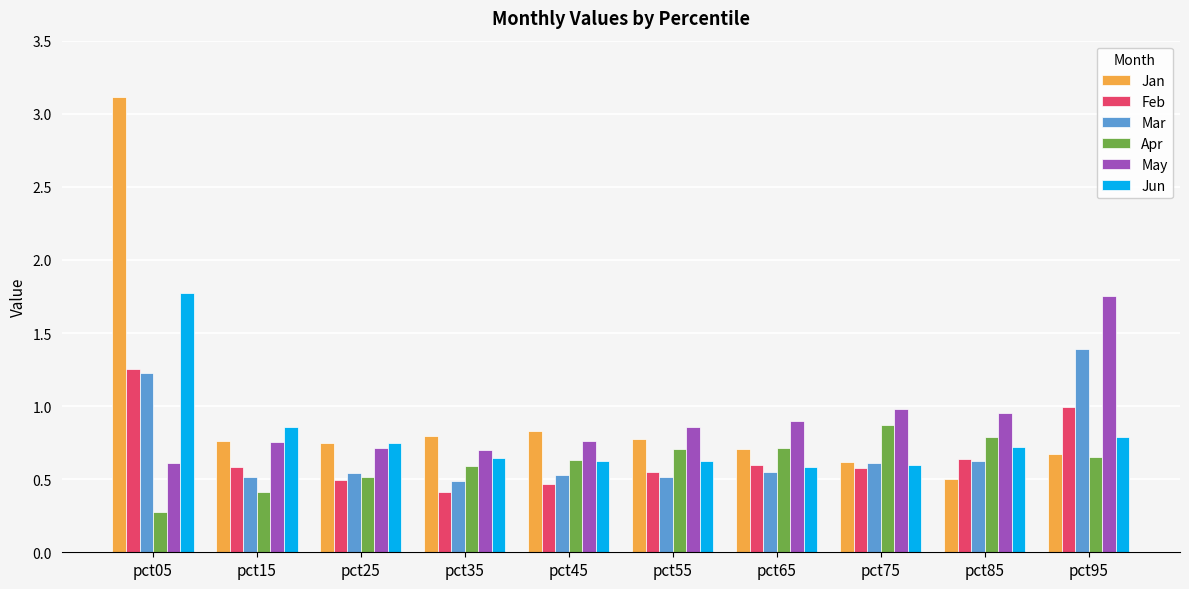

Which series has the largest total across all categories?

Jan